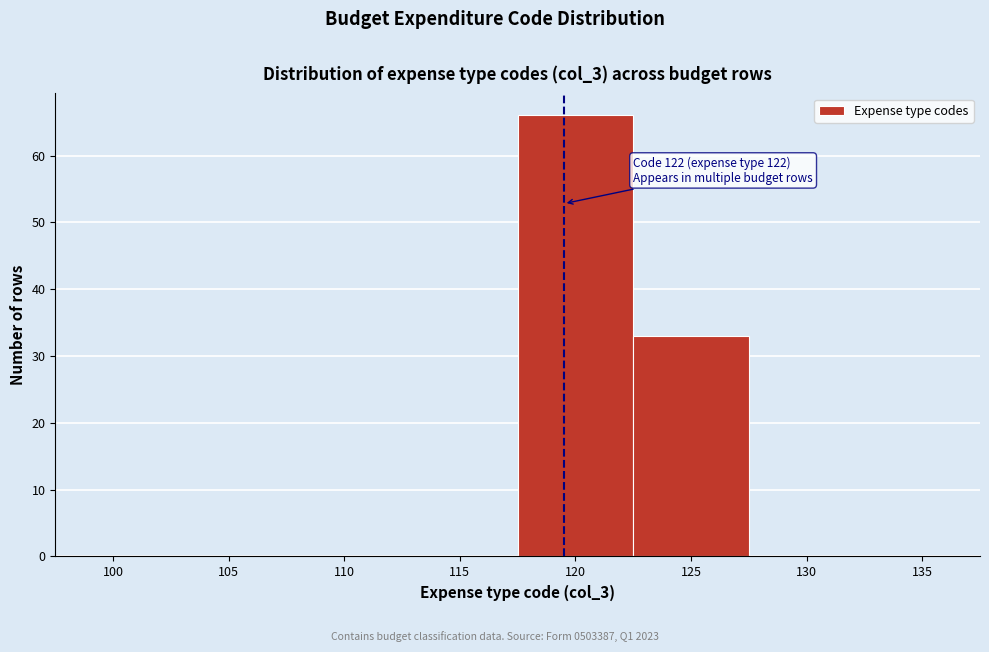

Reading left to right, list all the values displayed in this chart.

100=0	105=0	110=0	115=0	120=66	125=33	130=0	135=0